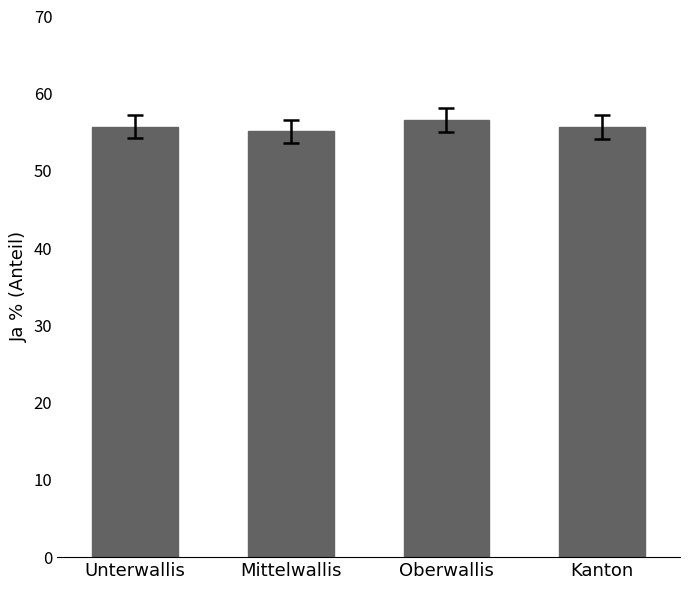

What is the label of the 1st bar from the left?

Unterwallis